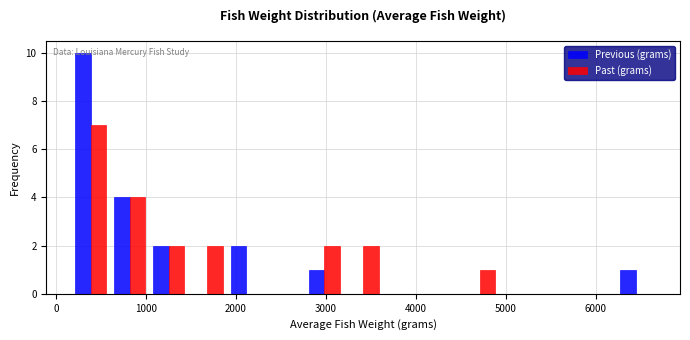

In the Past (grams) series, which range on the x-axis has the tallest bar?

200 to 600